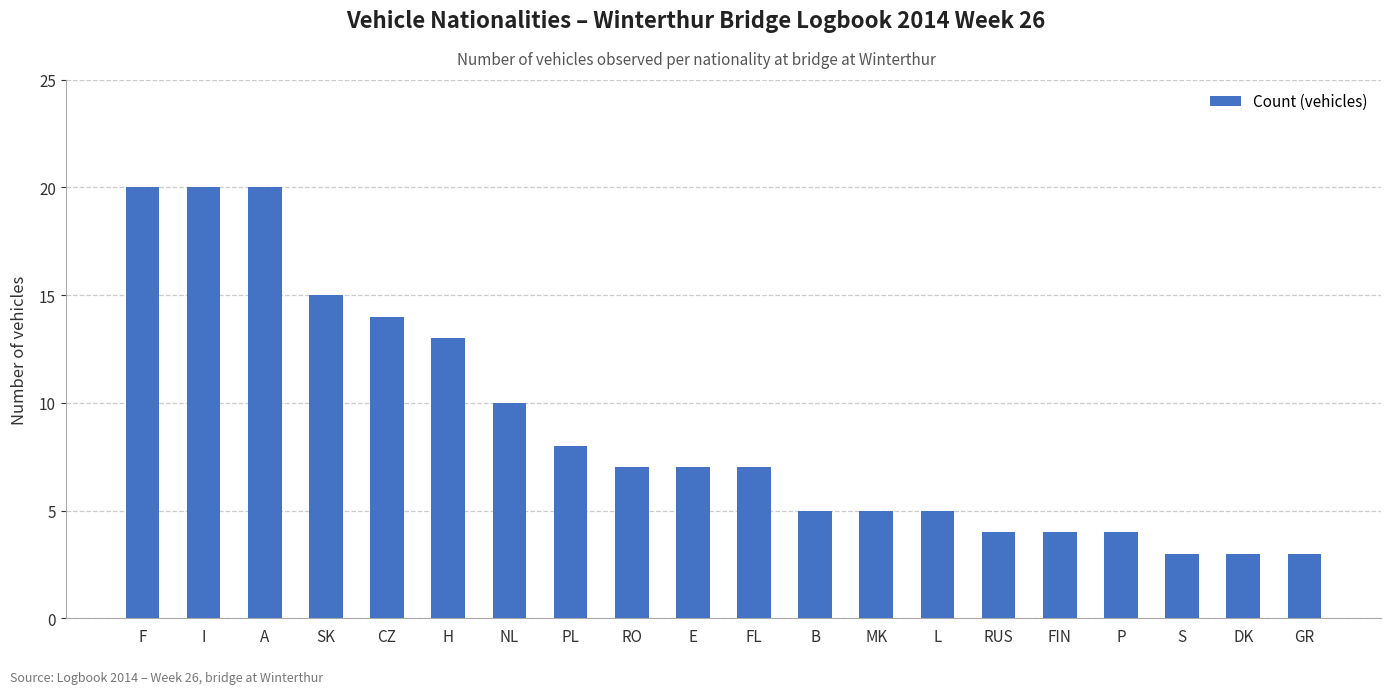

How many bars are there in total?

20